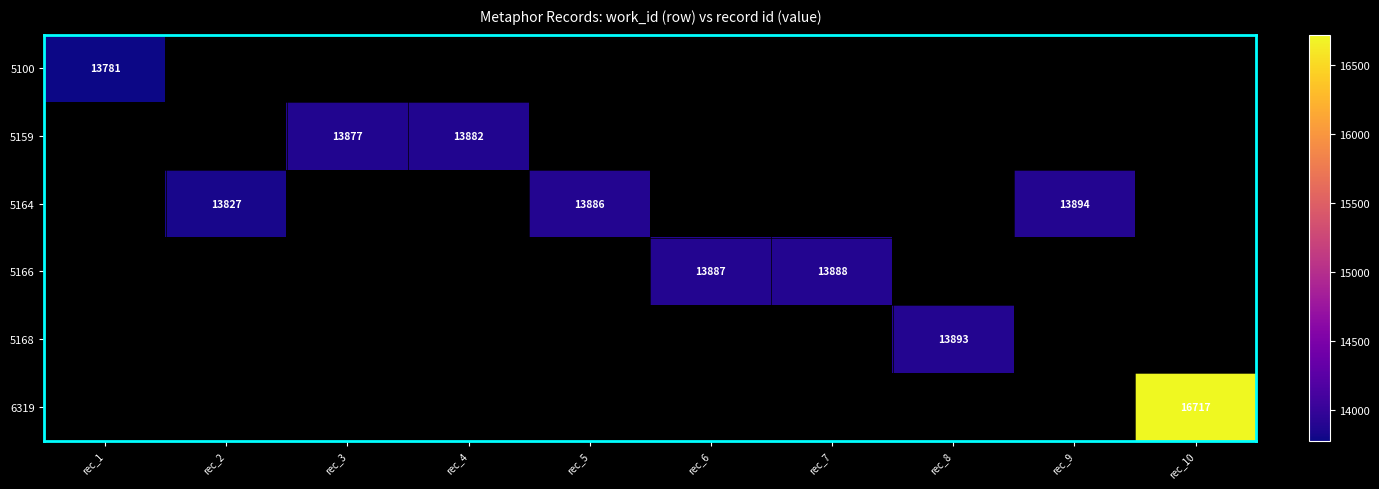

Which has a higher value, rec_9 or rec_10?

rec_10